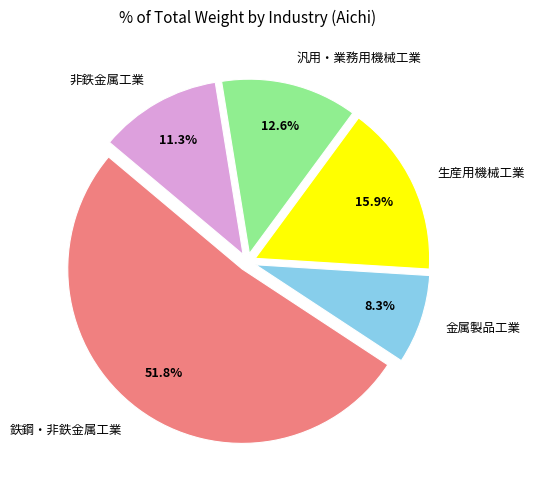

Count the number of slices in the pie.

5